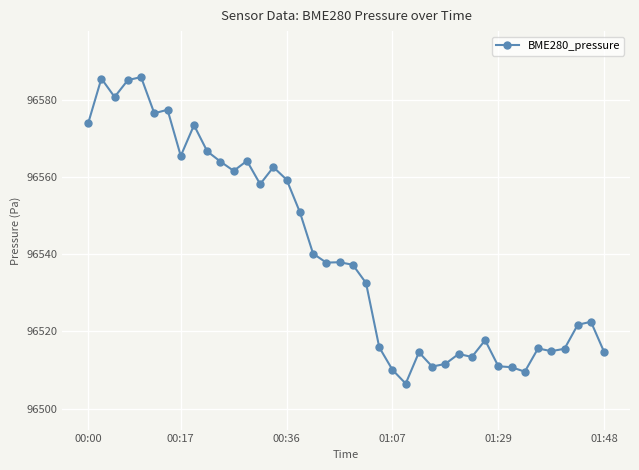

What is the average value?

96540.7